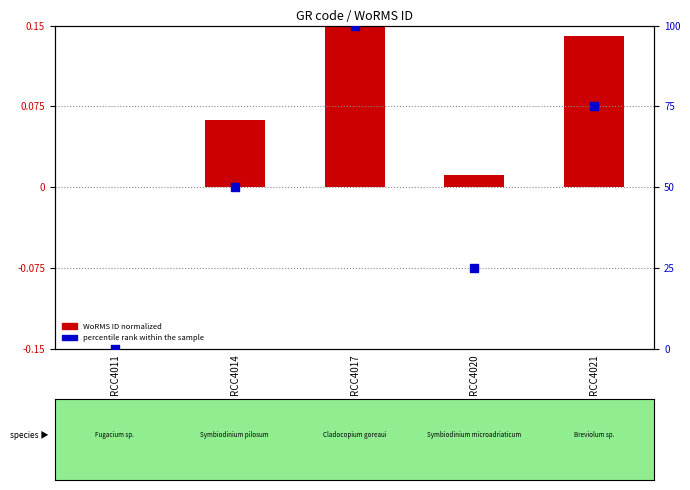

At how many categories does at least one series exceed 33?

3